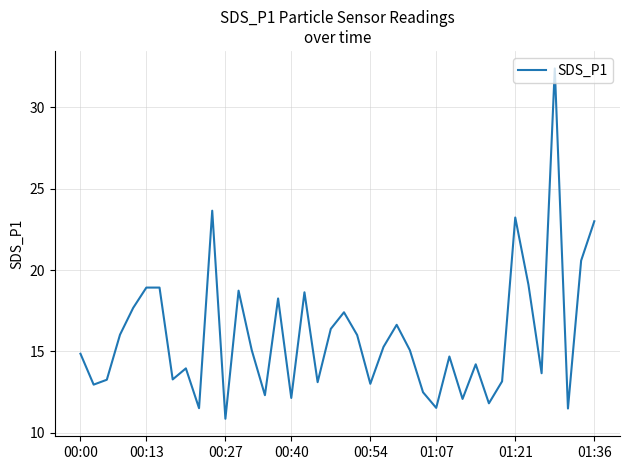

What is the greatest value displayed?

32.4